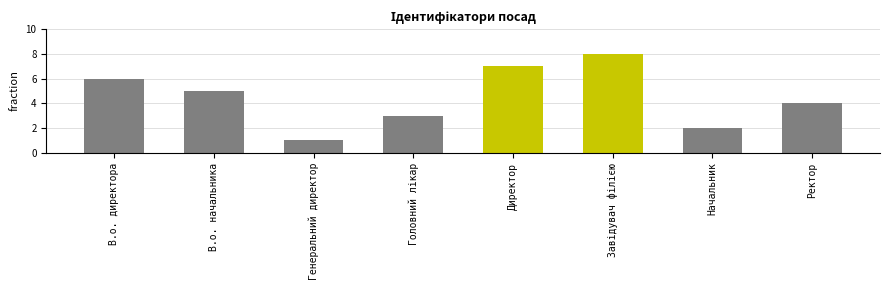

Reading right to left, what are all the values shown in this chart?

4	2	8	7	3	1	5	6